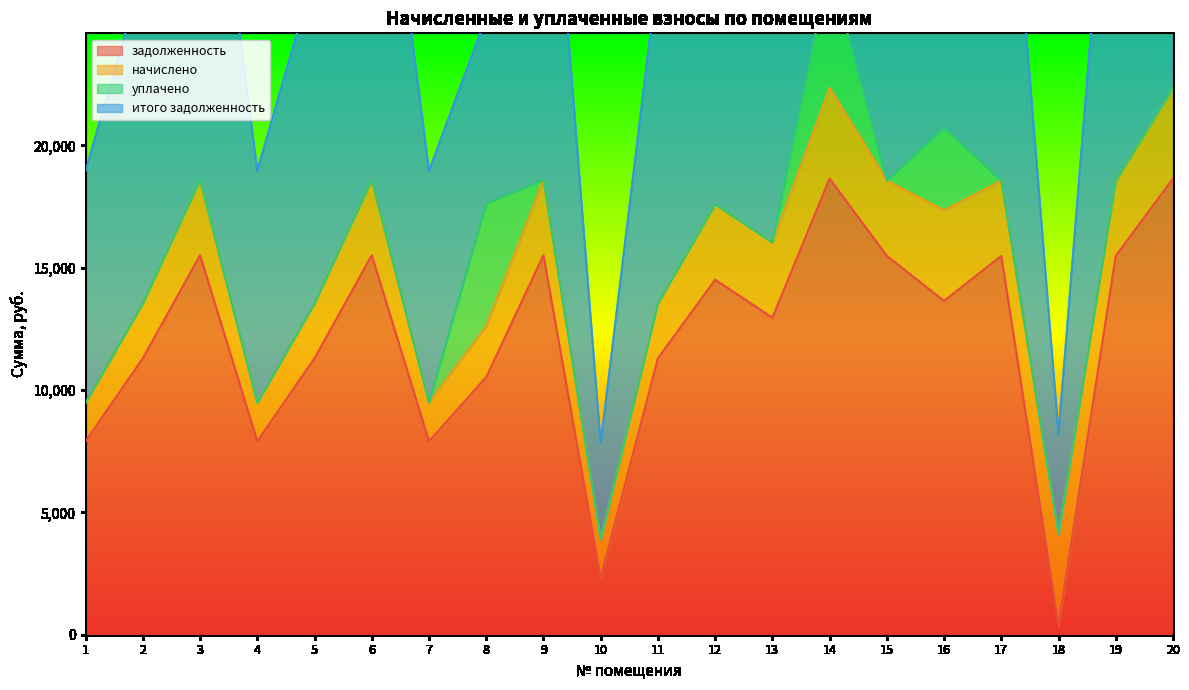

What is the value of the задолженность point at the 12th from the left?

14510.7